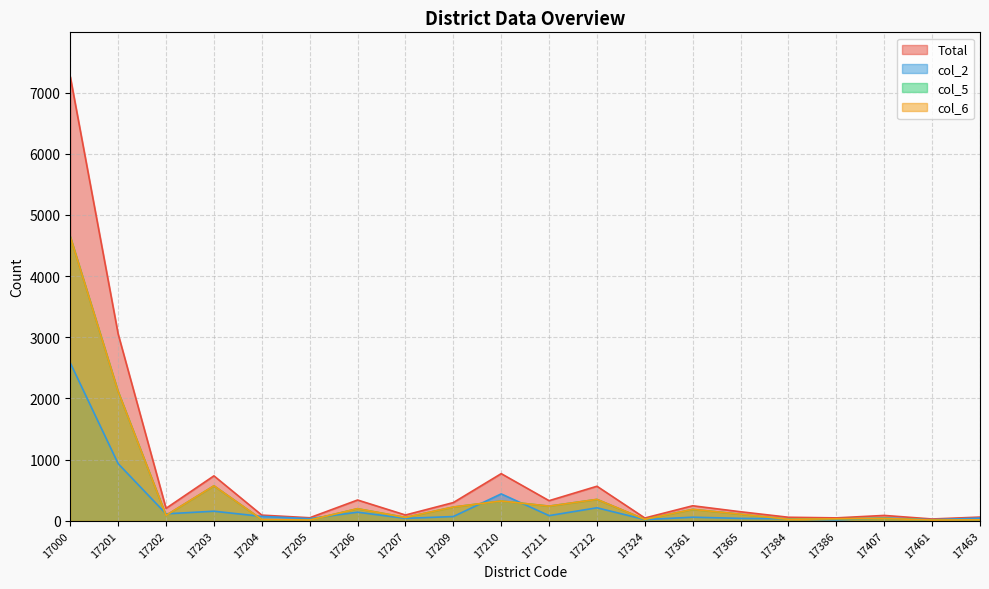

Is it true that col_6 equals 13 at 17205?

True